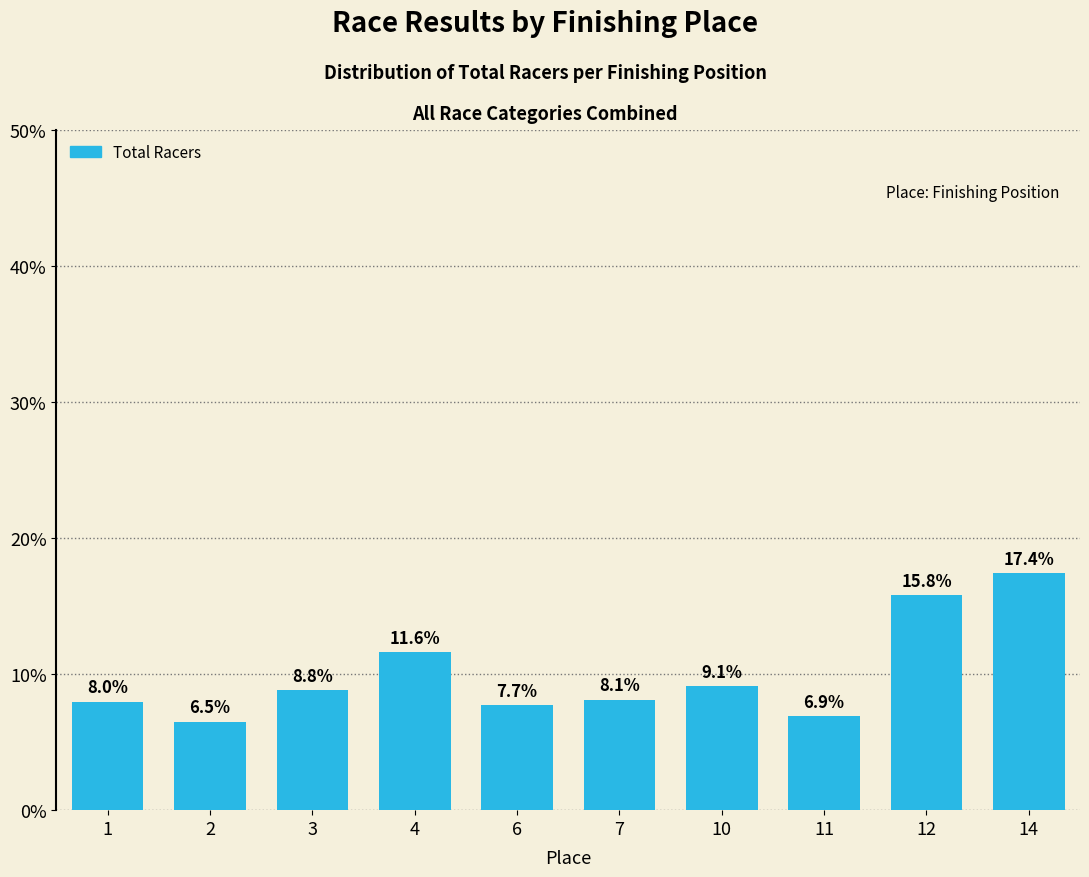

Rank the categories by value from highest to lowest.

14, 12, 4, 10, 3, 7, 1, 6, 11, 2